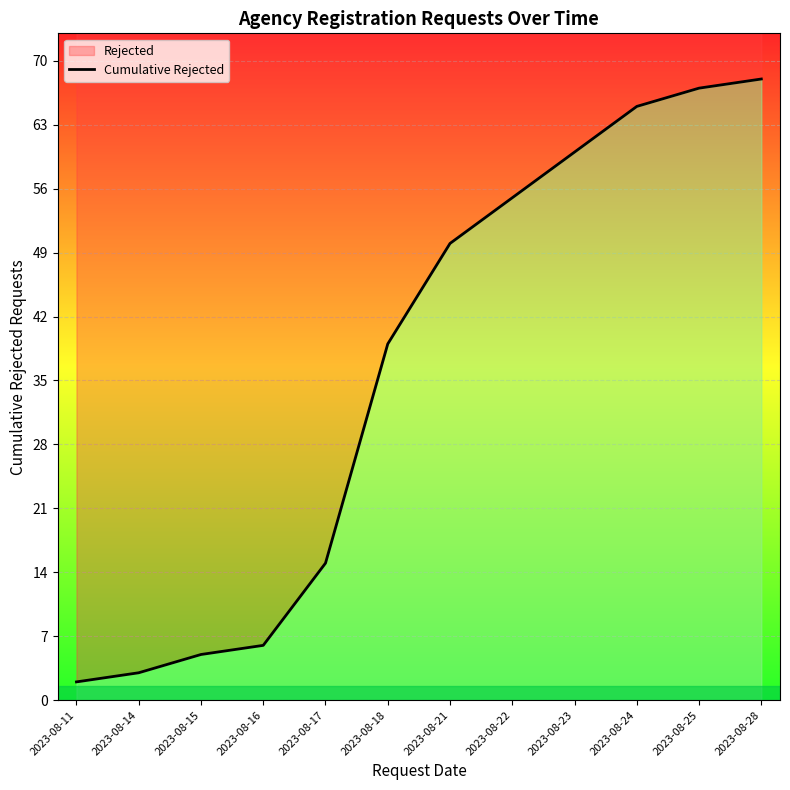

Reading left to right, extract all data points from this chart.

2023-08-11=2	2023-08-14=3	2023-08-15=5	2023-08-16=6	2023-08-17=15	2023-08-18=39	2023-08-21=50	2023-08-22=55	2023-08-23=60	2023-08-24=65	2023-08-25=67	2023-08-28=68